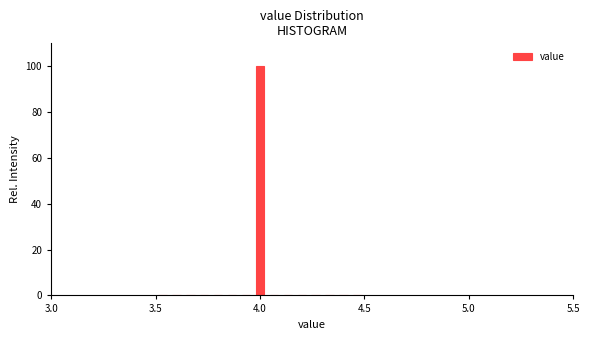

Read against the x-axis, roughly where is the centre of the tallest bar?

4.00